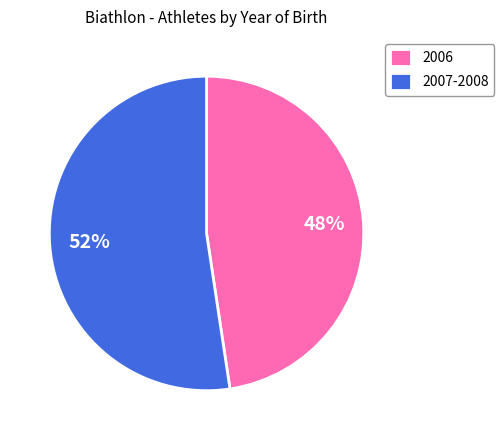

Does 2007-2008 represent more than half of the total?

Yes